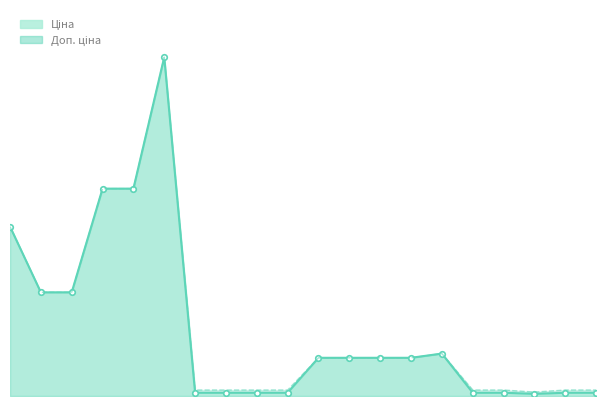

What position from the left is 208461456?

15